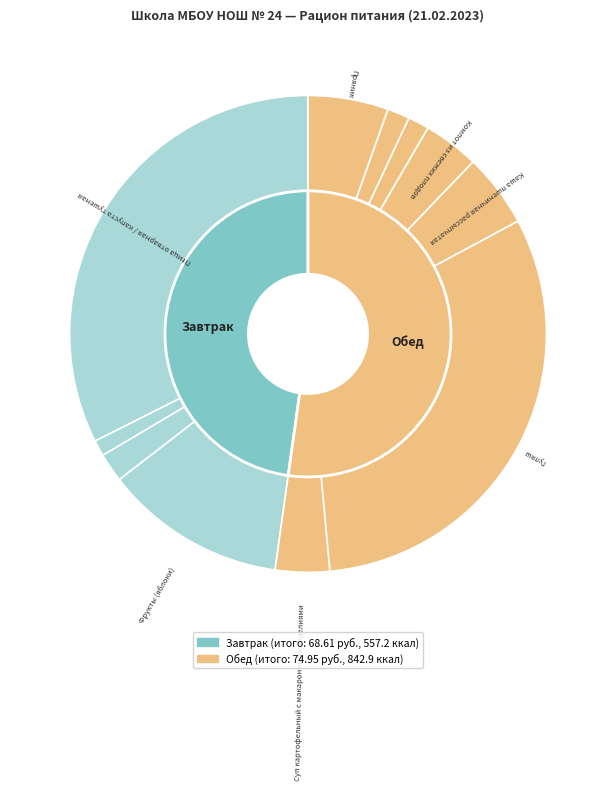

What percentage is NOT represented by Хлеб пшеничный / ржаной?

98.0%